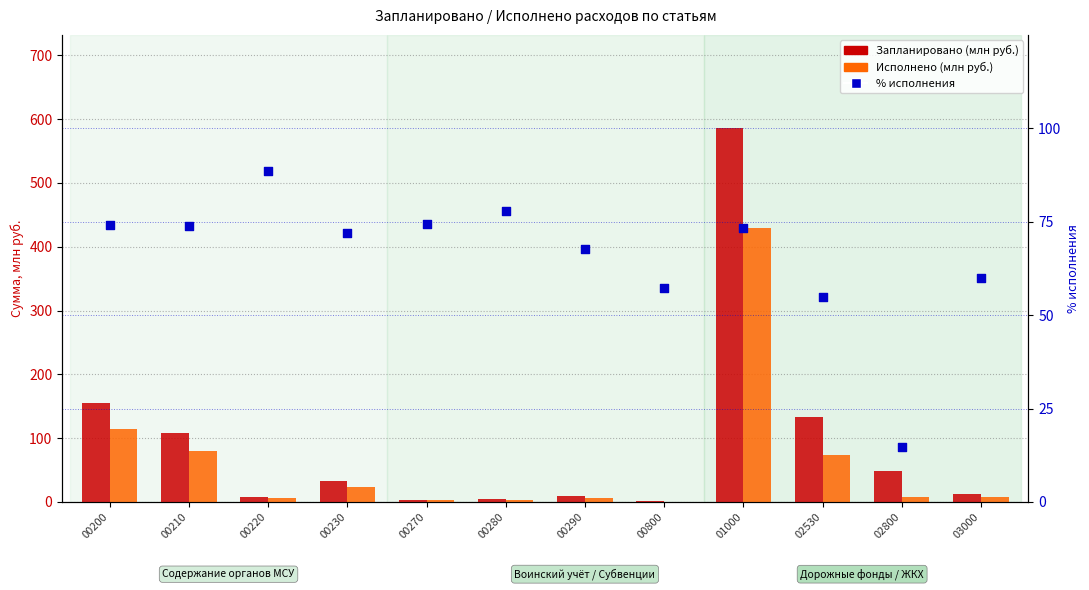

Which series contains the lowest Y value?

Исполнено